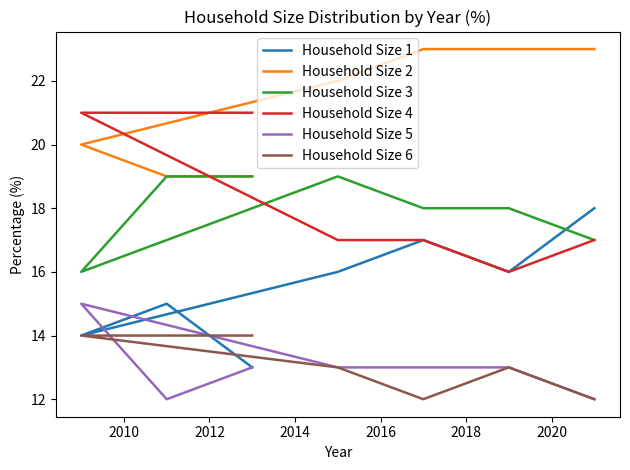

True or false: Household Size 2 has more than 2 interior local peaks.

False